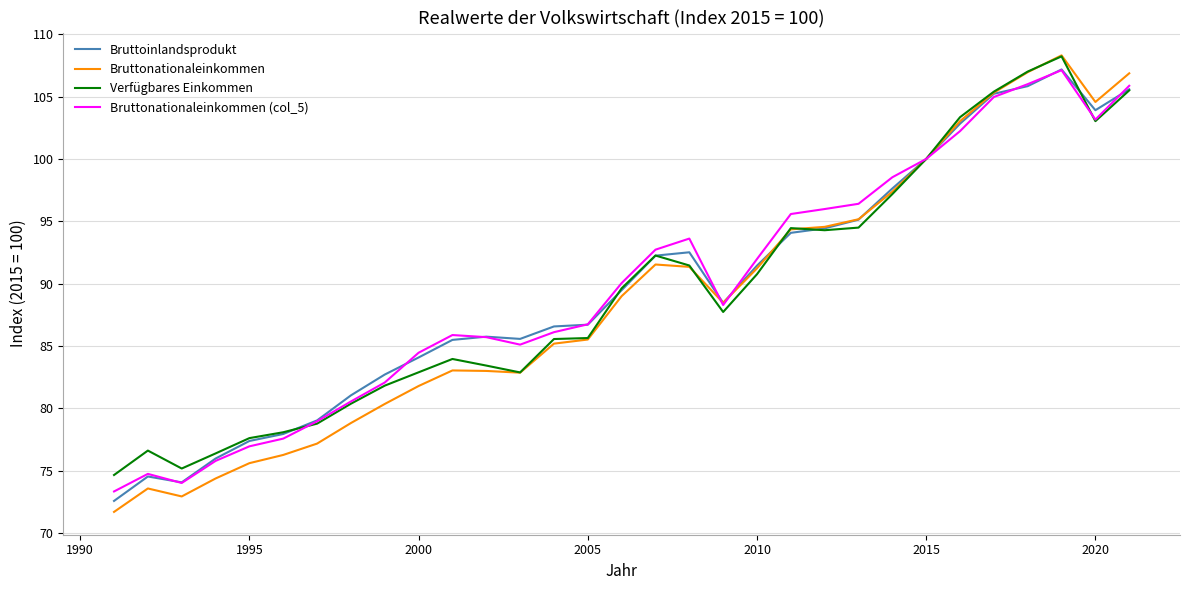

What is the minimum value for Bruttonationaleinkommen?

71.7